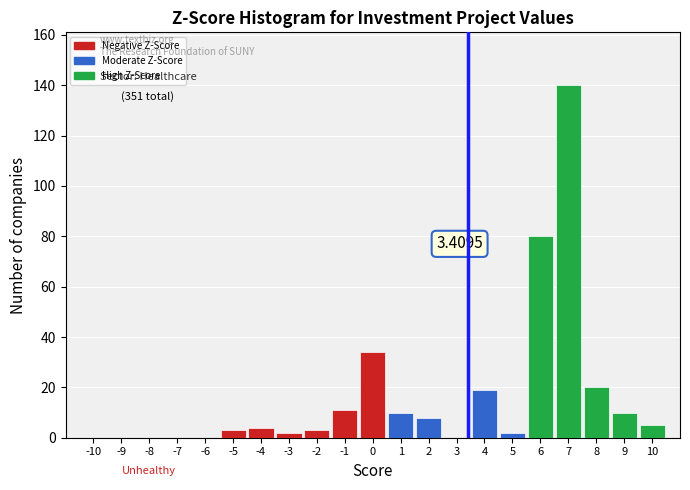

Over which range of the x-axis is the bar tallest?

6.5 to 7.5